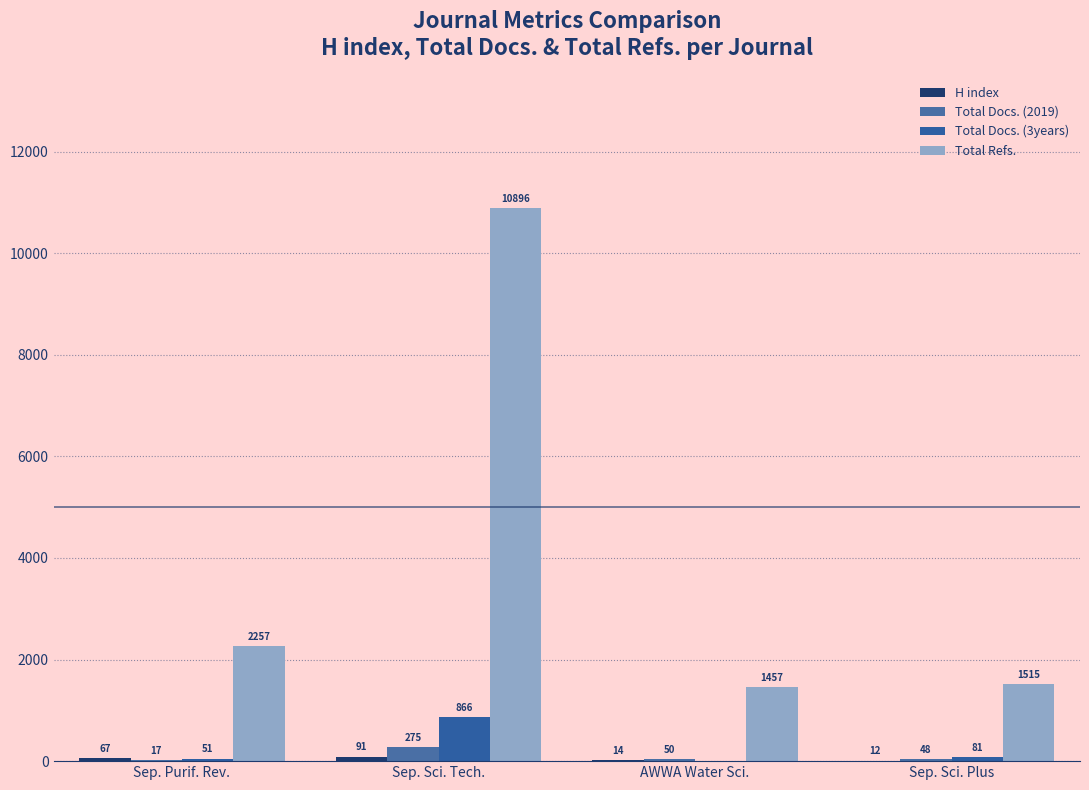

How many distinct data groups are displayed?

4